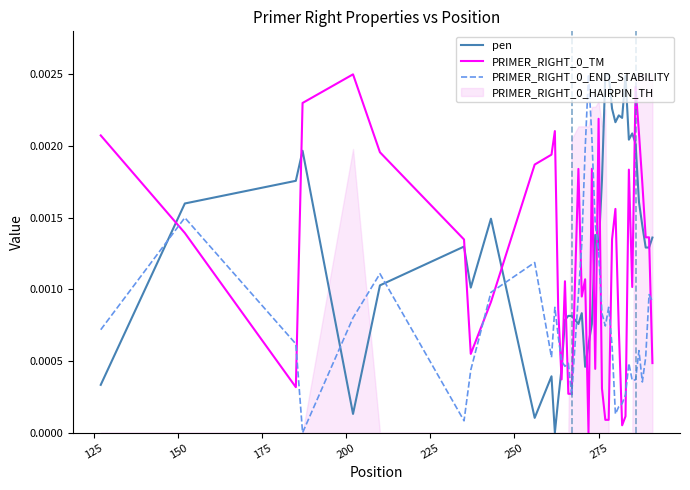

Does the chart have visible grid lines?

No